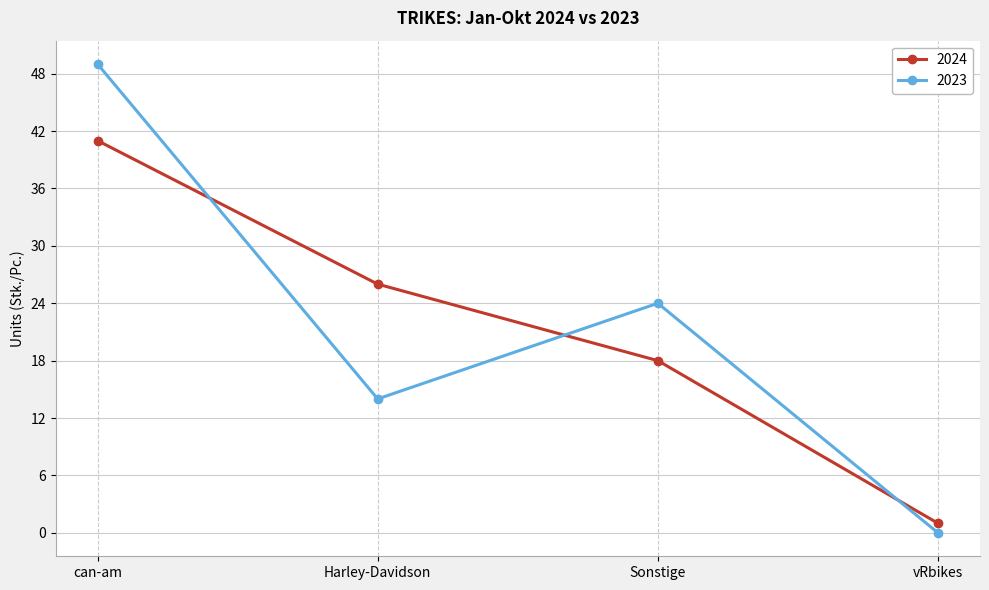

What is the difference between the 2023 values at Harley-Davidson and Sonstige?

10